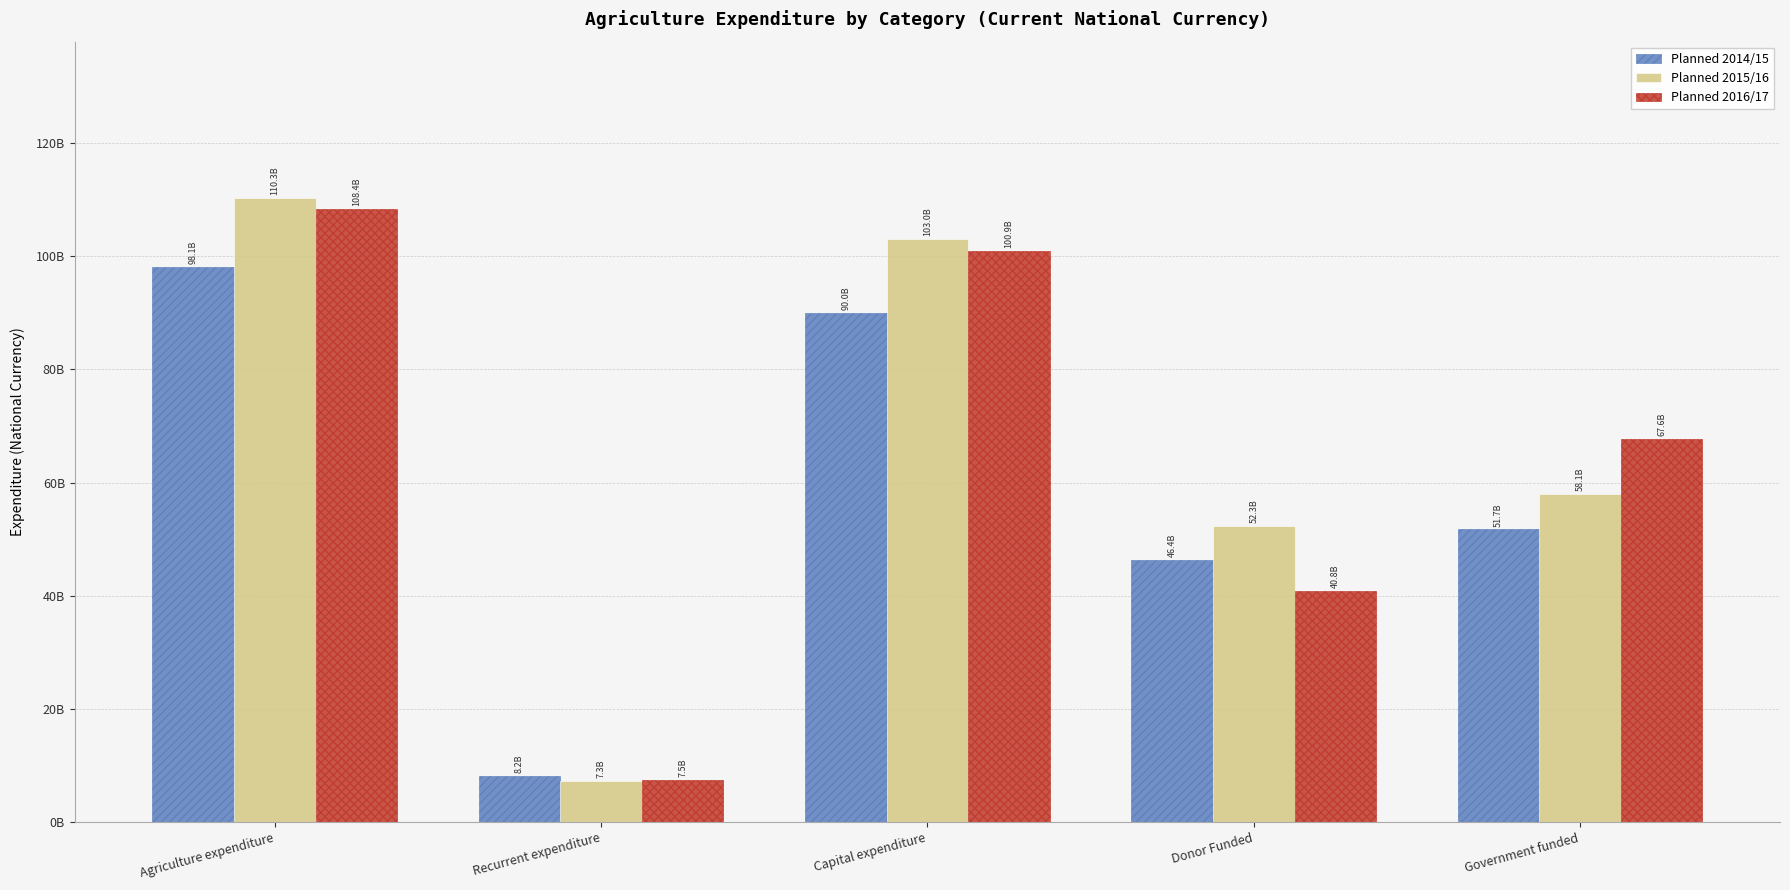

List the labels in order of Planned 2016/17 value, smallest first.

Recurrent expenditure, Donor Funded, Government funded, Capital expenditure, Agriculture expenditure